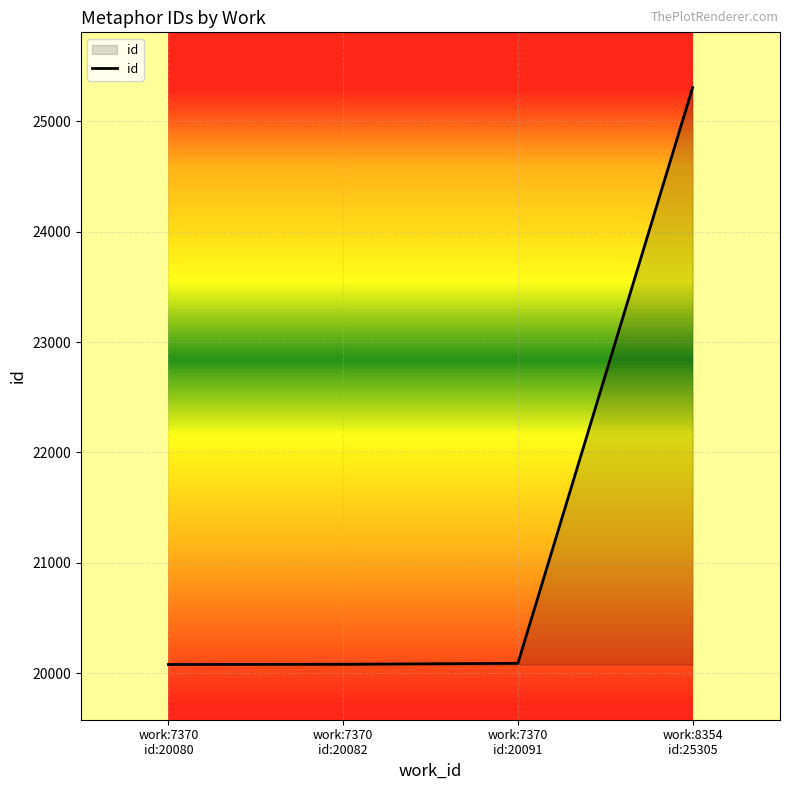

What is the difference between the maximum and second lowest values?

5223